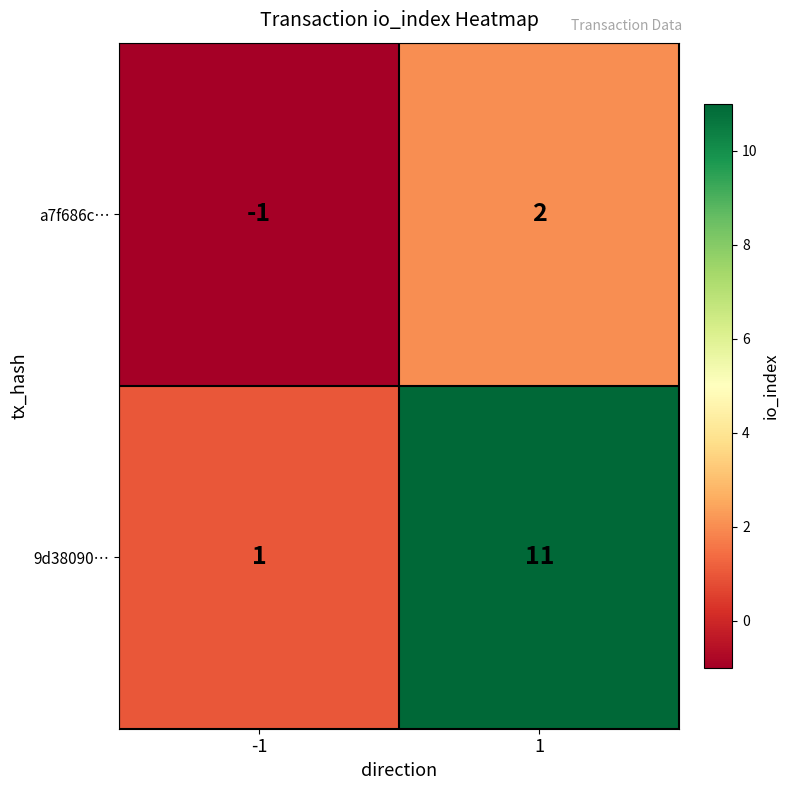

At which category is the sum across all series the highest?

1